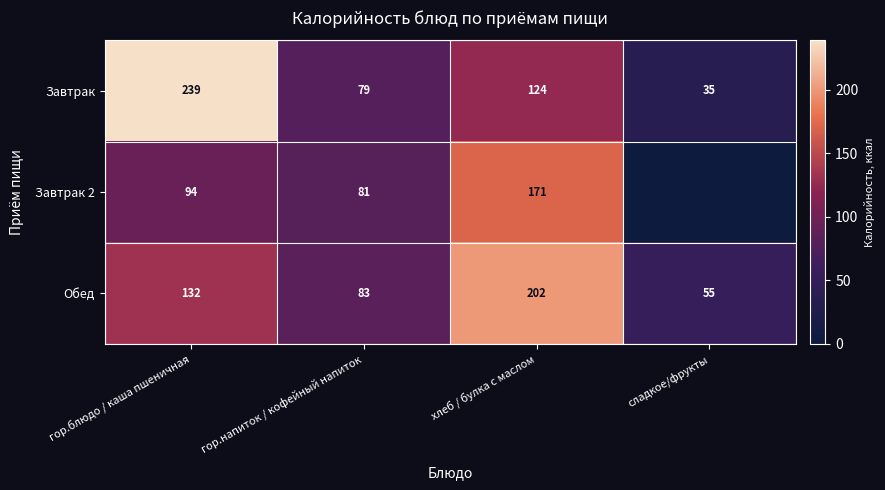

The value of Завтрак 2 at гор.блюдо / каша пшеничная is 94. True or false?

True